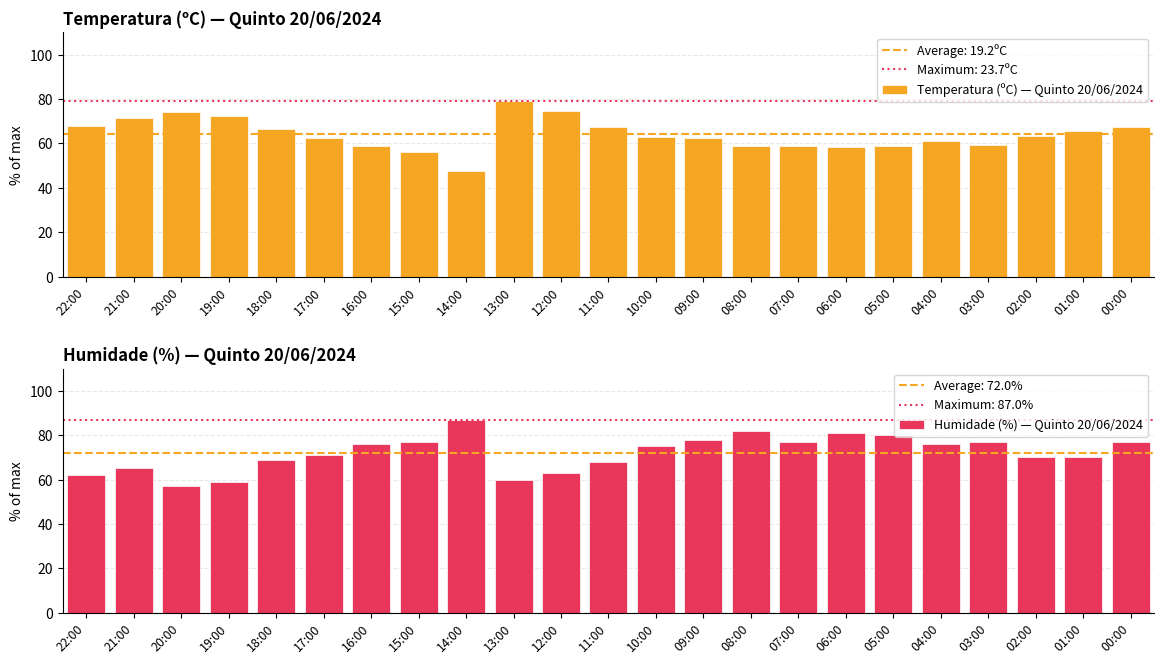

Which has a higher value, 03:00 or 18:00?

18:00